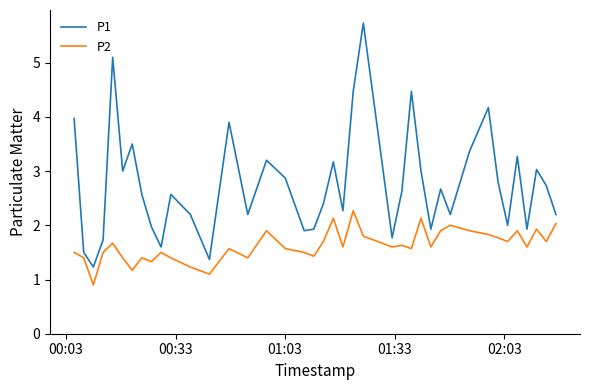

What is the maximum value for P2?

2.3